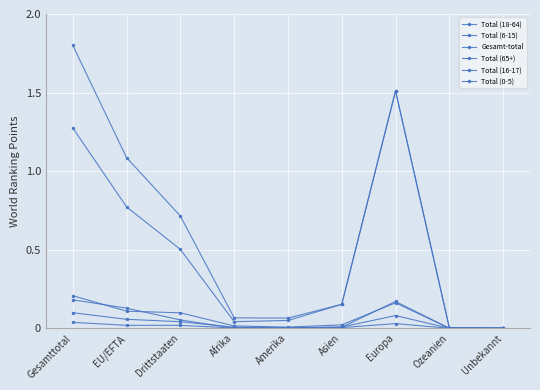

Reading left to right, list all the values displayed in this chart.

Total (18-64): Gesamttotal=1.3	EU/EFTA=0.8	Drittstaaten=0.5	Afrika=0.0	Amerika=0.0	Asien=0.2	Europa=1.5	Ozeanien=0.0	Unbekannt=0.0
Total (6-15): Gesamttotal=0.2	EU/EFTA=0.1	Drittstaaten=0.1	Afrika=0.0	Amerika=0.0	Asien=0.0	Europa=0.2	Ozeanien=0.0	Unbekannt=0.0
Gesamt-total: Gesamttotal=1.8	EU/EFTA=1.1	Drittstaaten=0.7	Afrika=0.1	Amerika=0.1	Asien=0.2	Europa=1.5	Ozeanien=0.0	Unbekannt=0.0
Total (65+): Gesamttotal=0.2	EU/EFTA=0.1	Drittstaaten=0.1	Afrika=0.0	Amerika=0.0	Asien=0.0	Europa=0.2	Ozeanien=0.0	Unbekannt=0.0
Total (16-17): Gesamttotal=0.0	EU/EFTA=0.0	Drittstaaten=0.0	Afrika=0.0	Amerika=0.0	Asien=0.0	Europa=0.0	Ozeanien=0.0	Unbekannt=0.0
Total (0-5): Gesamttotal=0.1	EU/EFTA=0.1	Drittstaaten=0.0	Afrika=0.0	Amerika=0.0	Asien=0.0	Europa=0.1	Ozeanien=0.0	Unbekannt=0.0